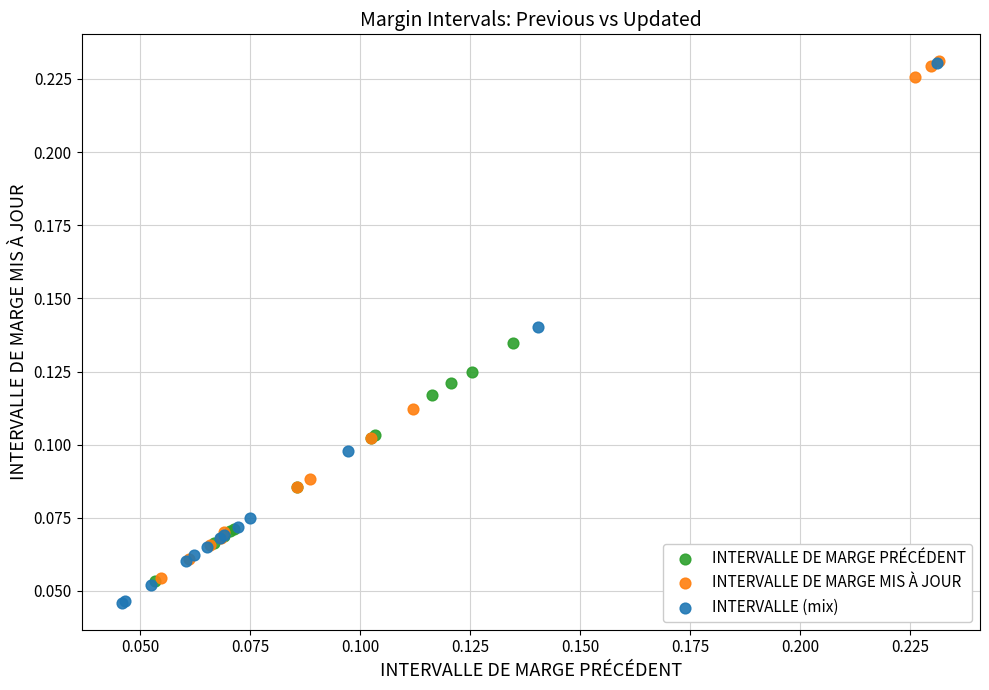

Which series has the largest Y range (max minus min)?

INTERVALLE (mix)